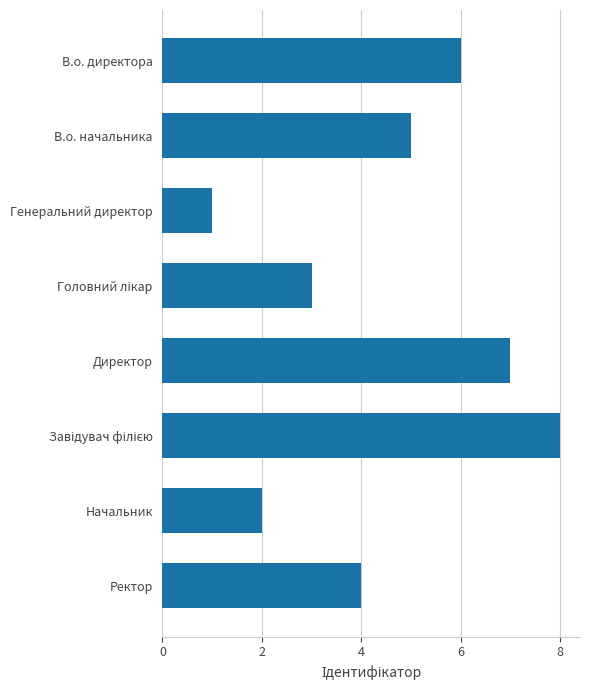

What is the label of the 2nd bar from the bottom?

Начальник